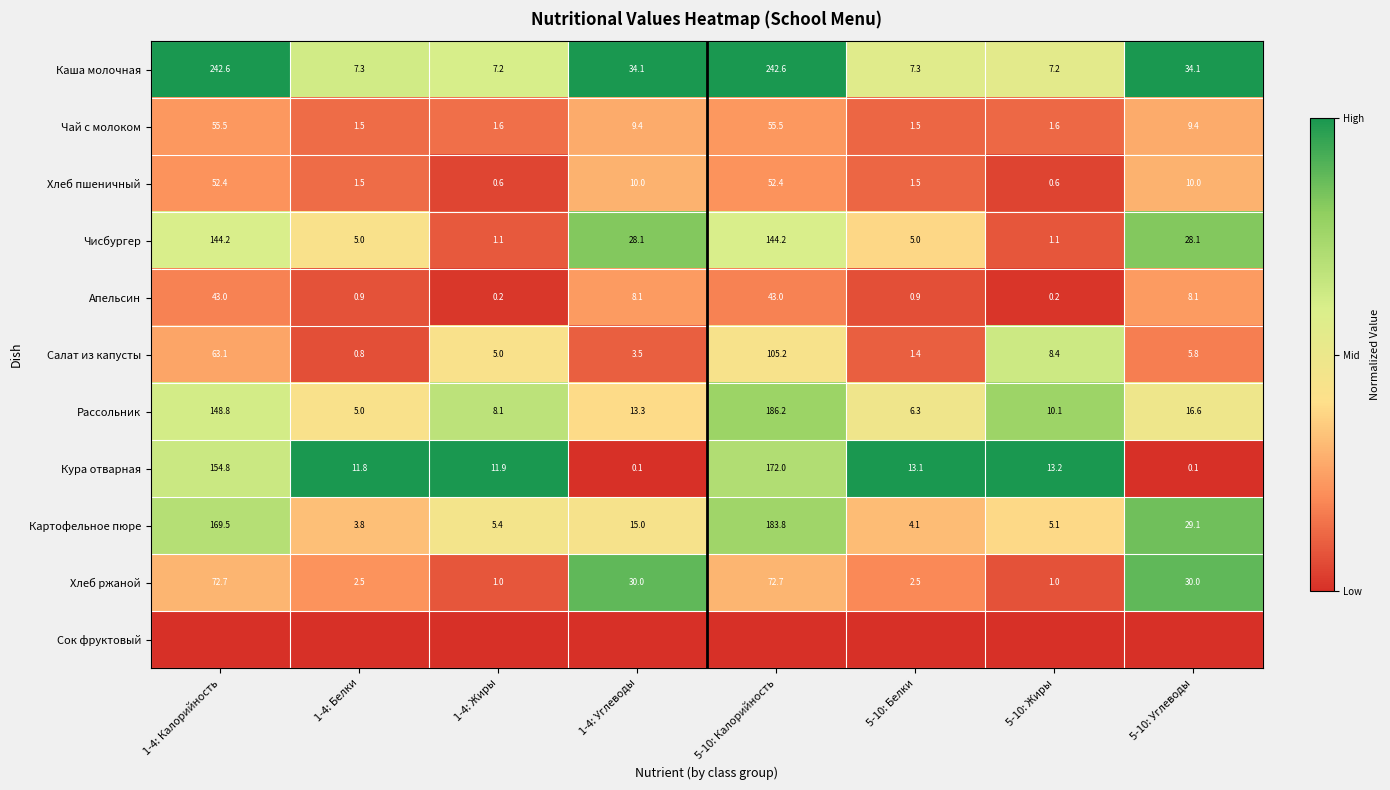

Is the value of Чисбургер at 1-4: Углеводы greater than the value of Картофельное пюре at 1-4: Углеводы?

Yes